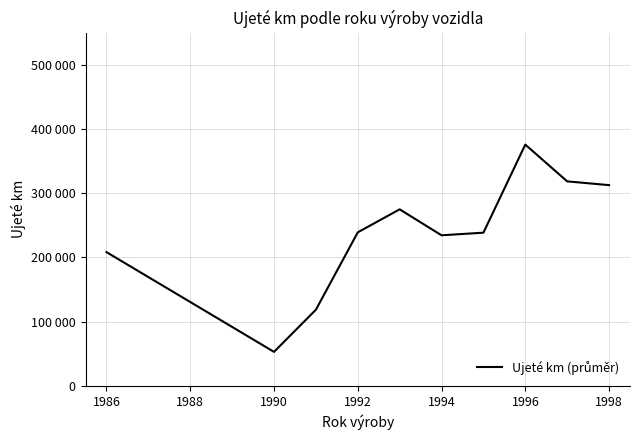

Does the chart have visible grid lines?

Yes